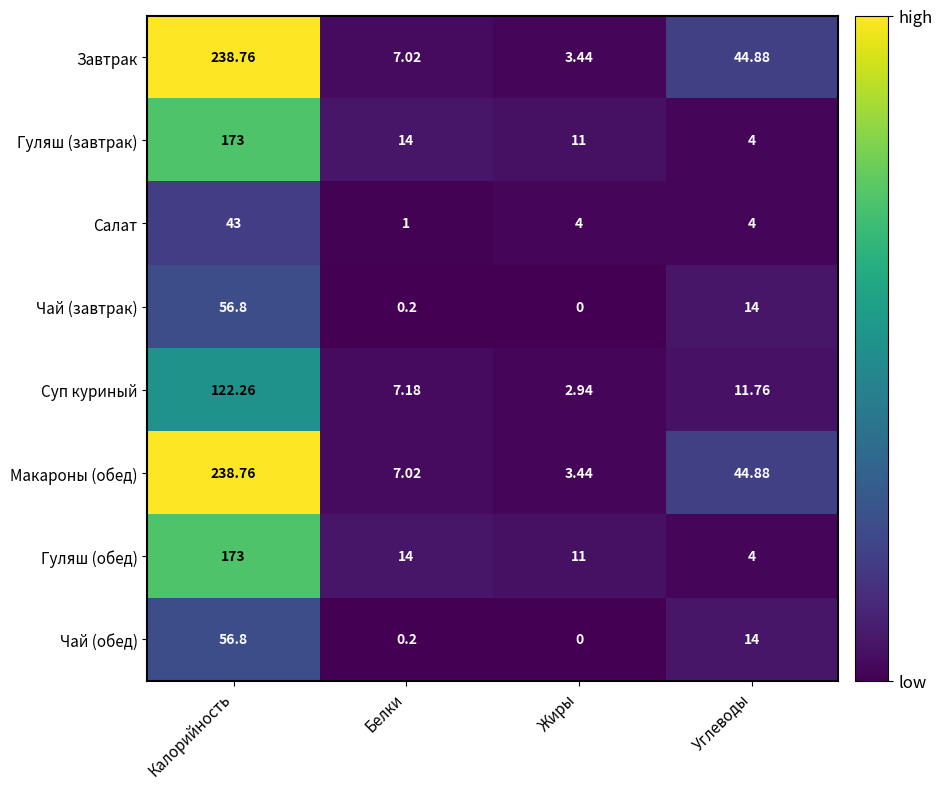

Rank the categories by Чай (завтрак) value from lowest to highest.

Жиры, Белки, Углеводы, Калорийность